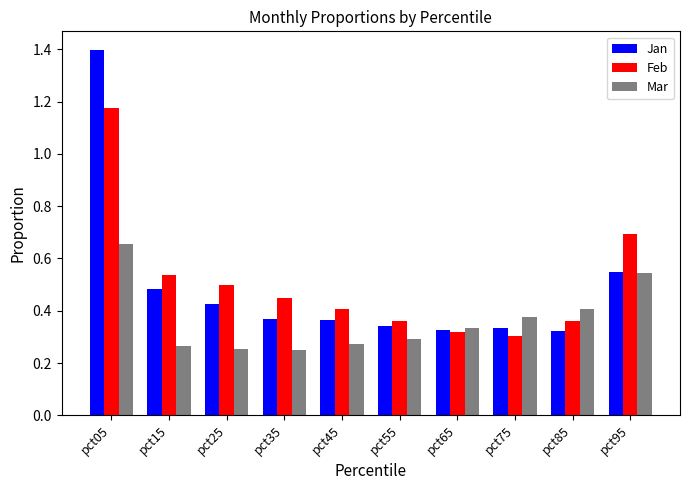

List the series in order of their peak value, lowest first.

Mar, Feb, Jan